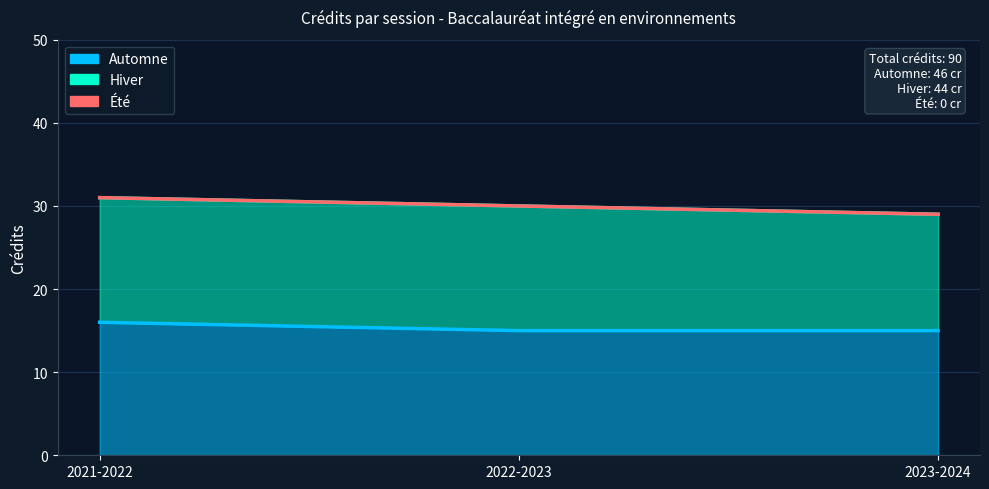

List the series in order of their peak value, highest first.

Automne, Hiver, Été